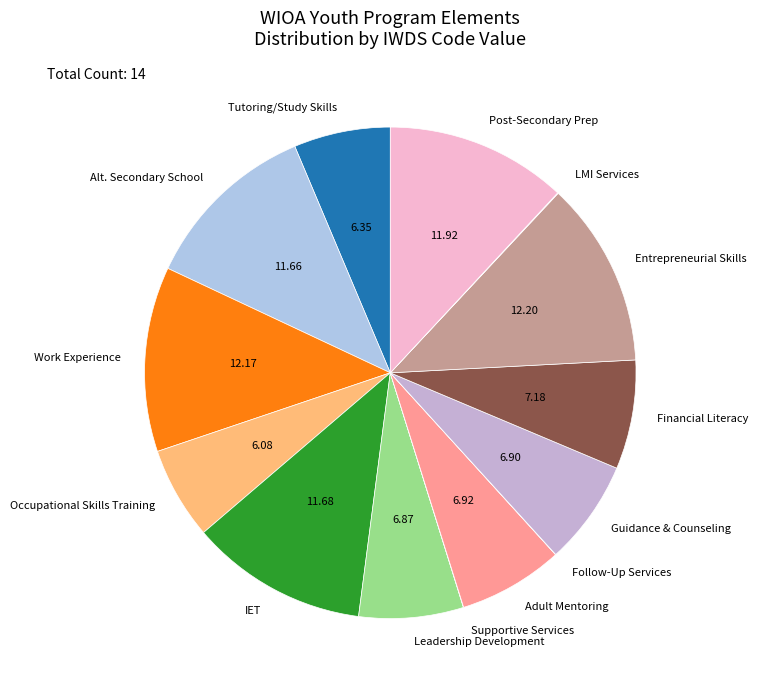

Which has a higher value, Occupational Skills Training or IET?

IET